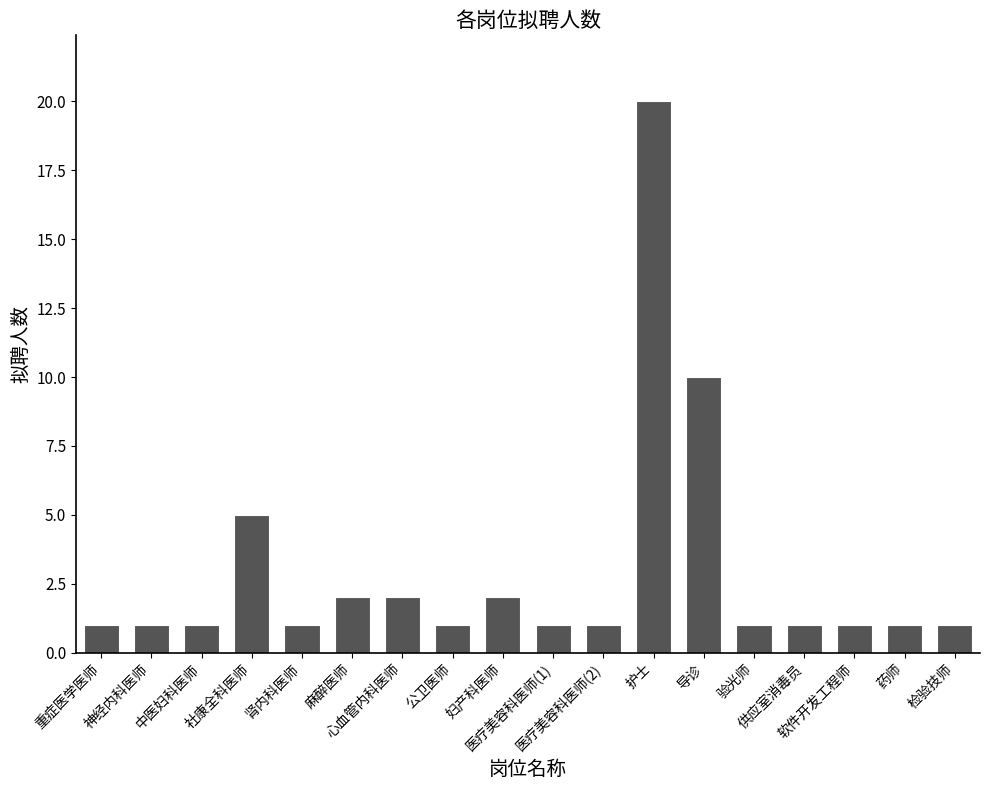

Approximately how many times larger is the value at 导诊 compared to 心血管内科医师?

5.0